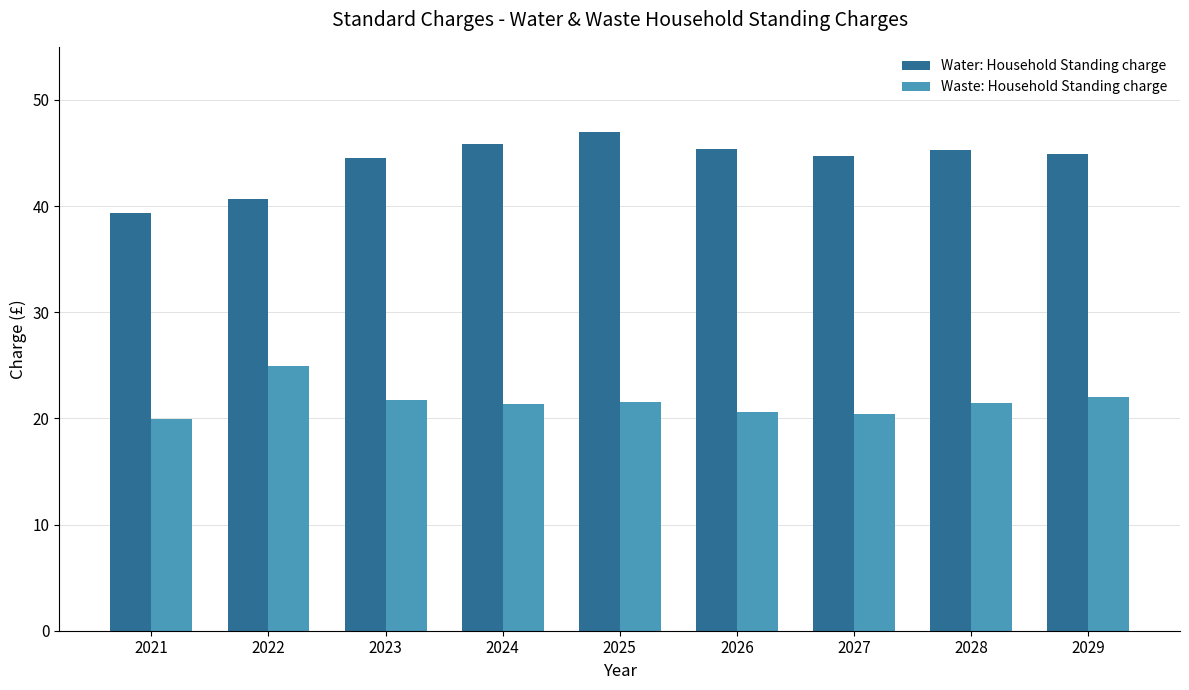

At how many categories does at least one series exceed 28?

9